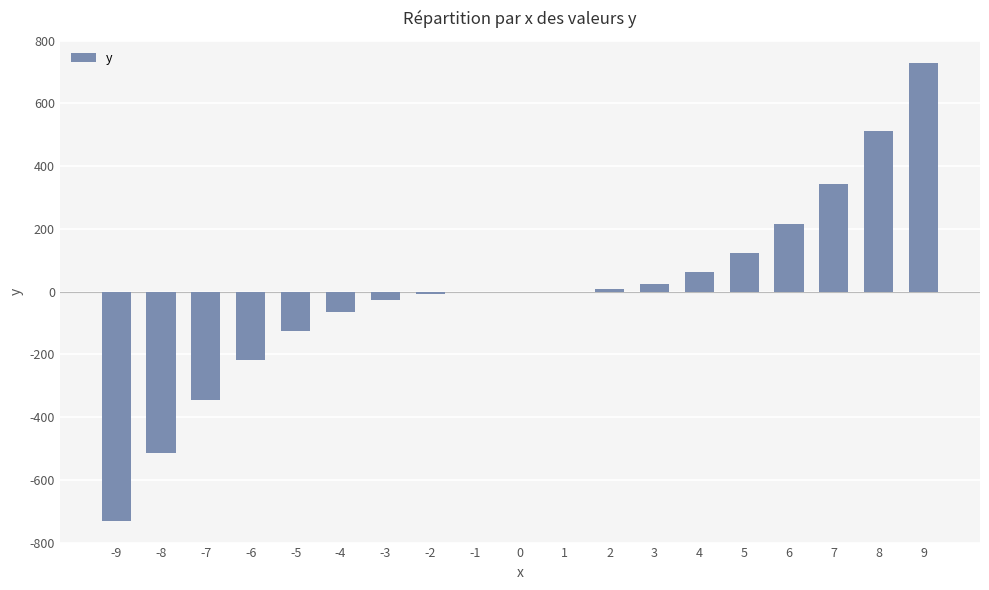

Are the bars horizontal?

No